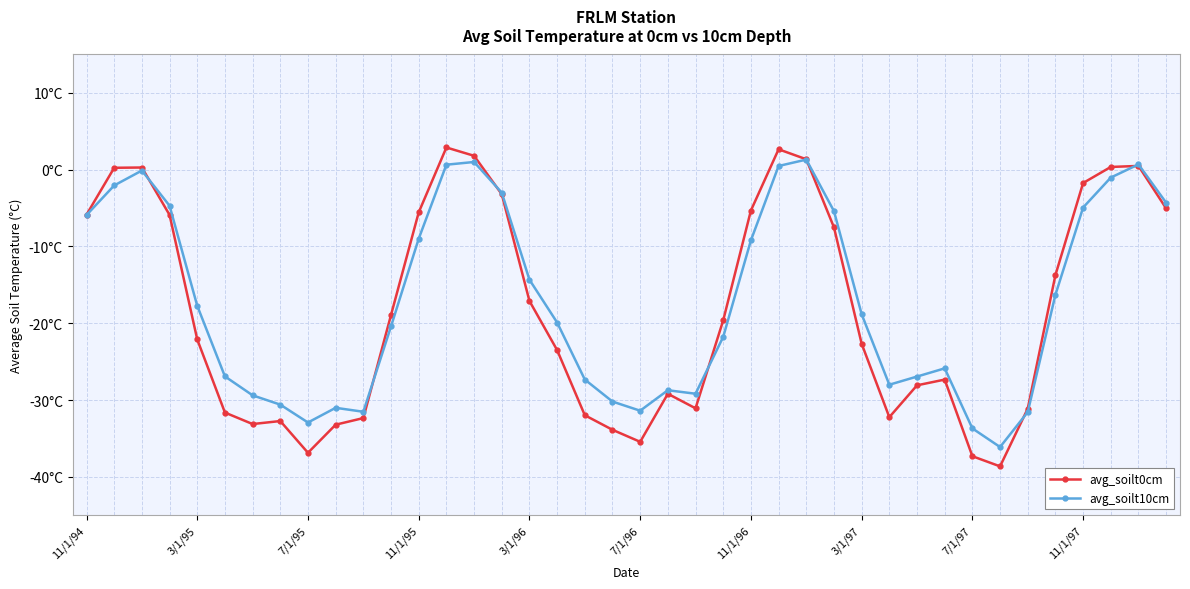

What are all the series names shown in the legend?

avg_soilt0cm, avg_soilt10cm